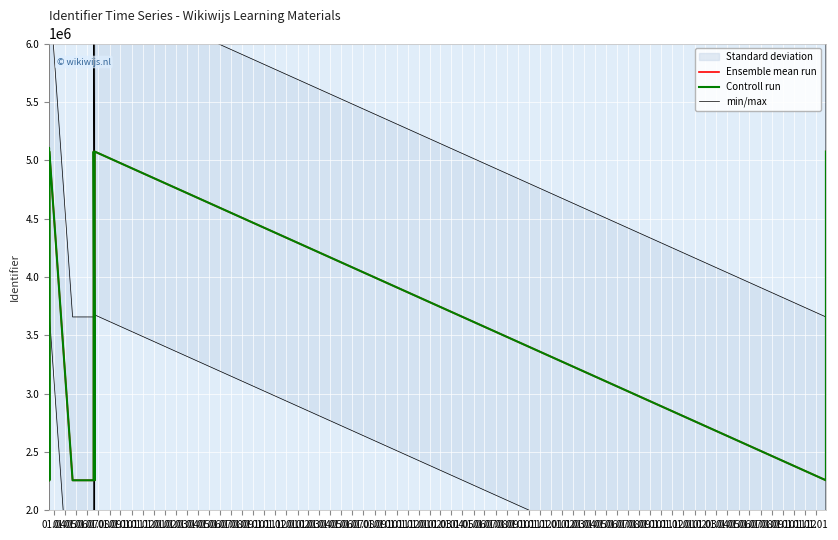

True or false: Controll run has more than 1 points higher than both neighbors.

True